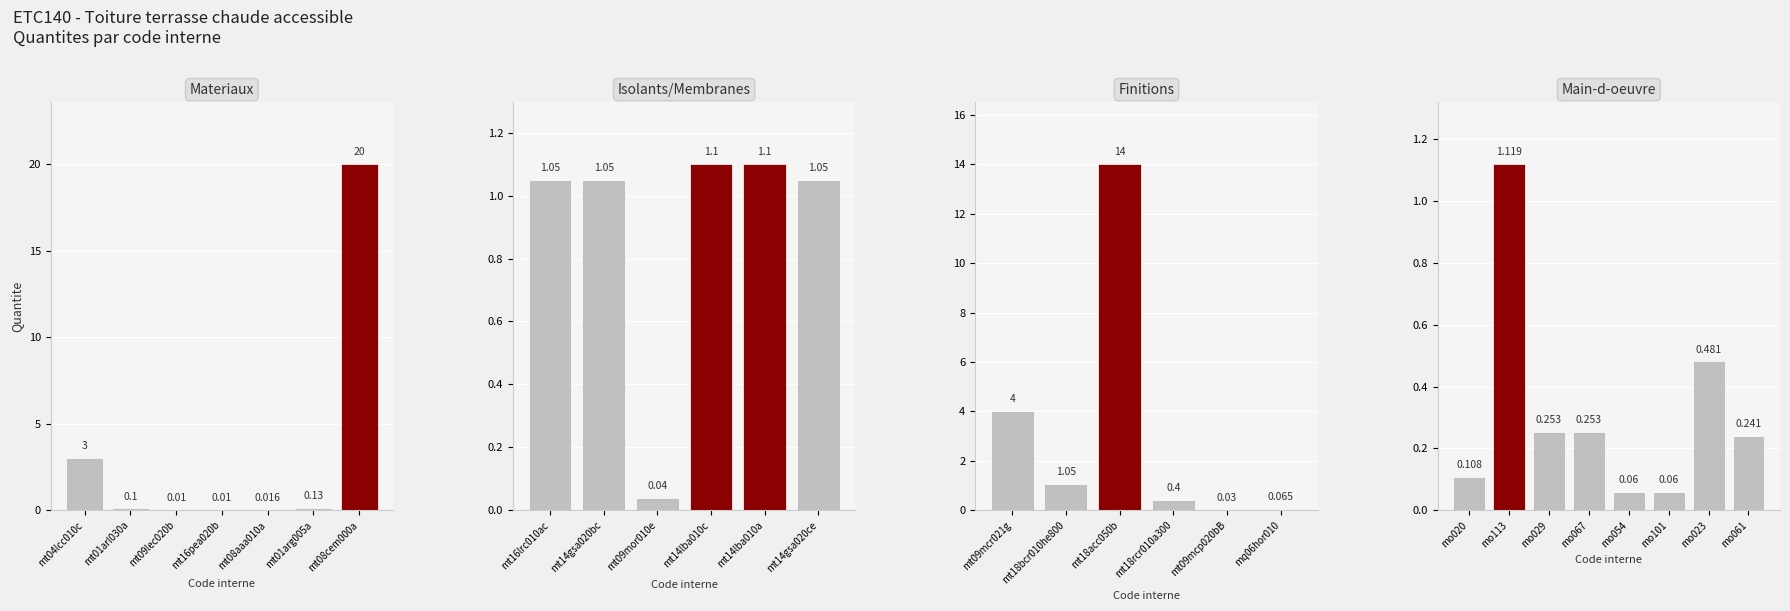

What value does the data have at mo113?

1.1